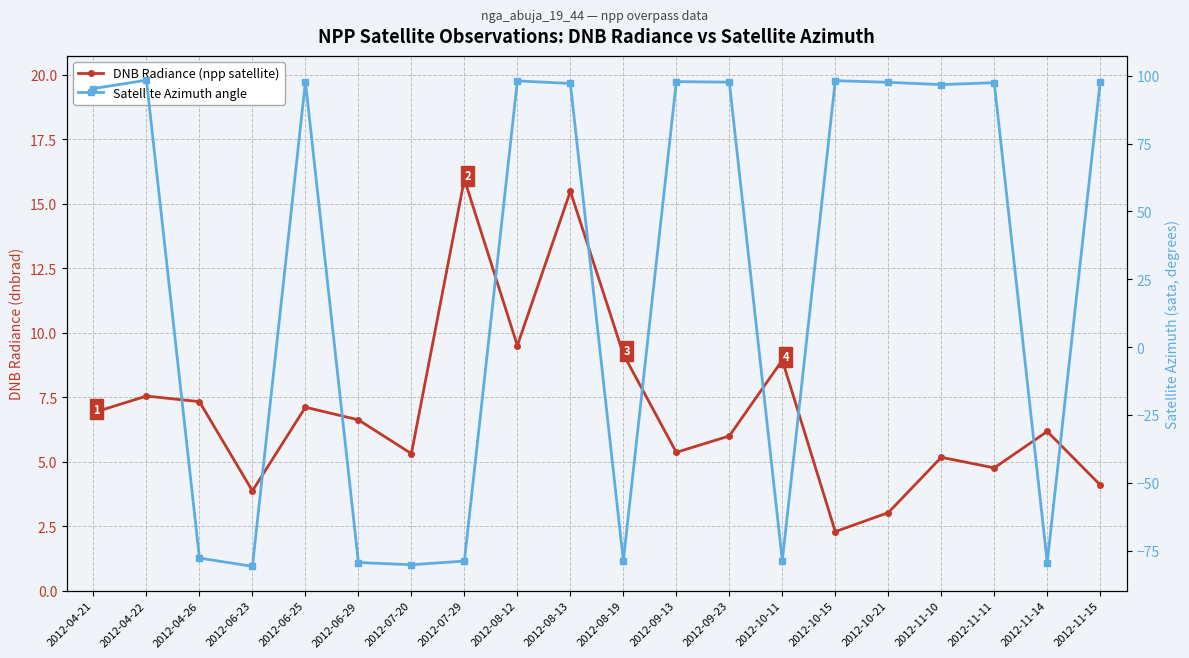

What is the label of the 11th point from the right?

2012-08-13